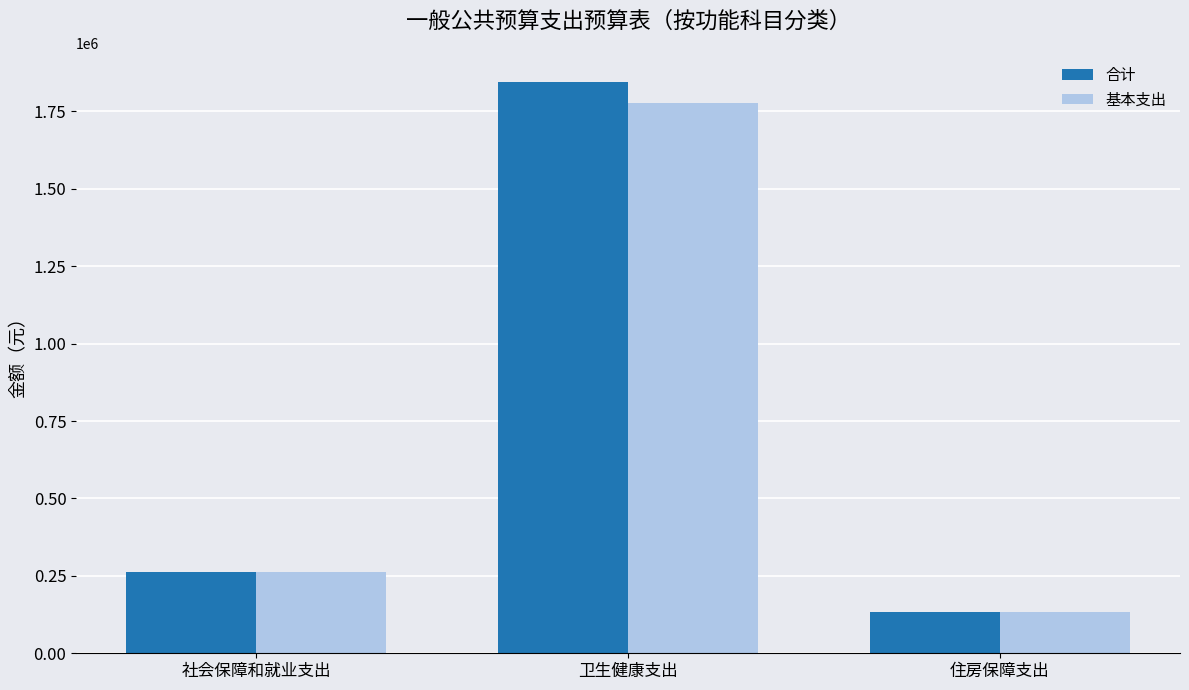

How many bars are there in each group?

2